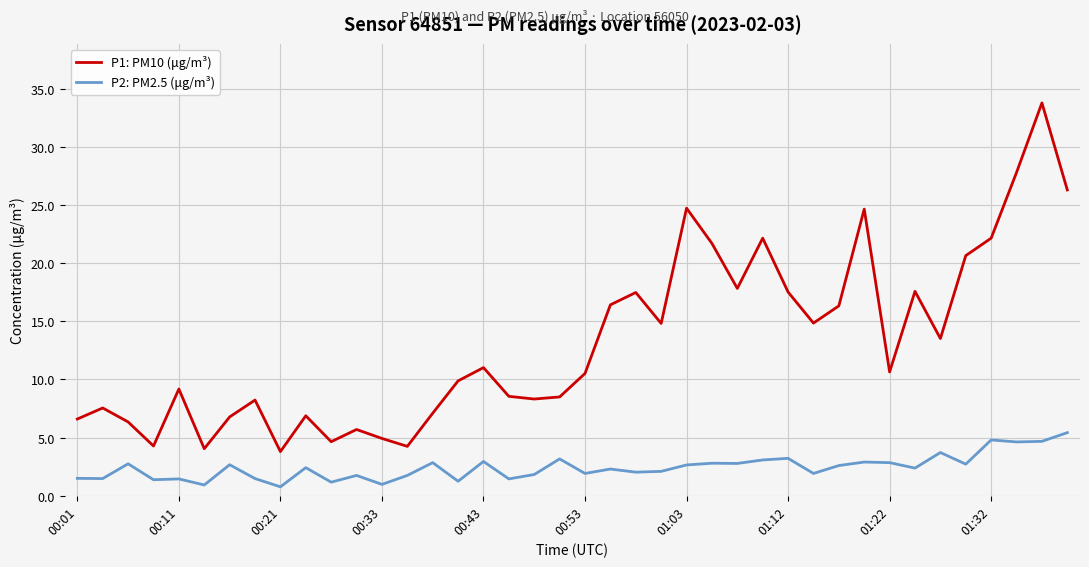

Which series has the largest range (max minus min)?

P1: PM10 (μg/m³)